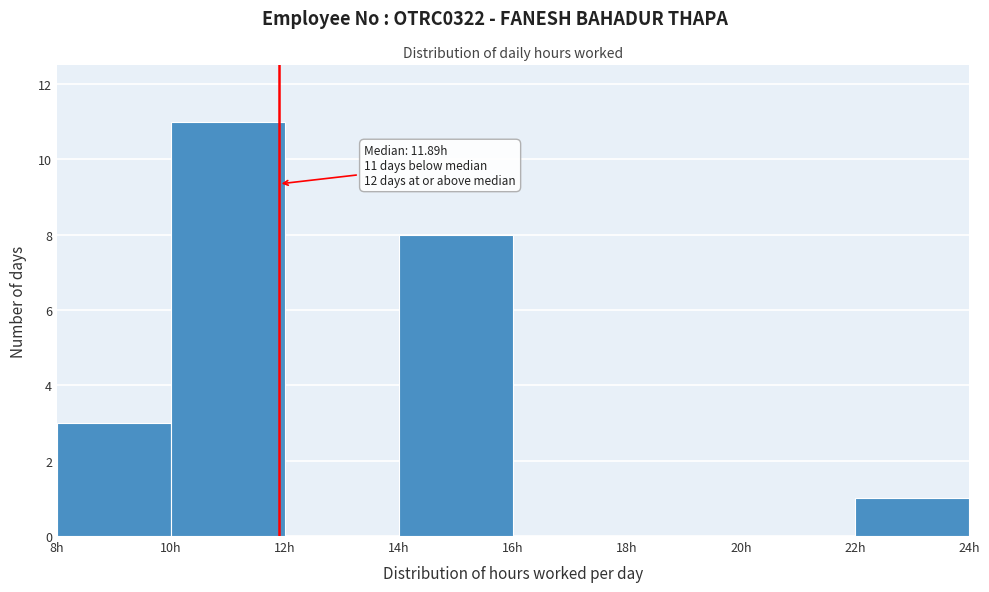

Over which range of the x-axis is the bar tallest?

10 to 12